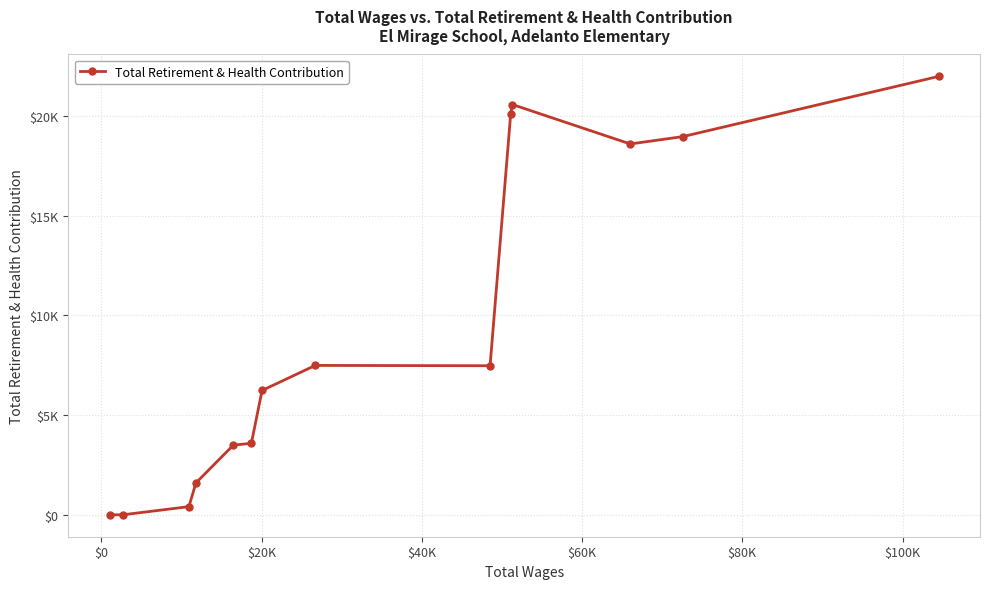

Is this an area chart (filled region under the line)?

No